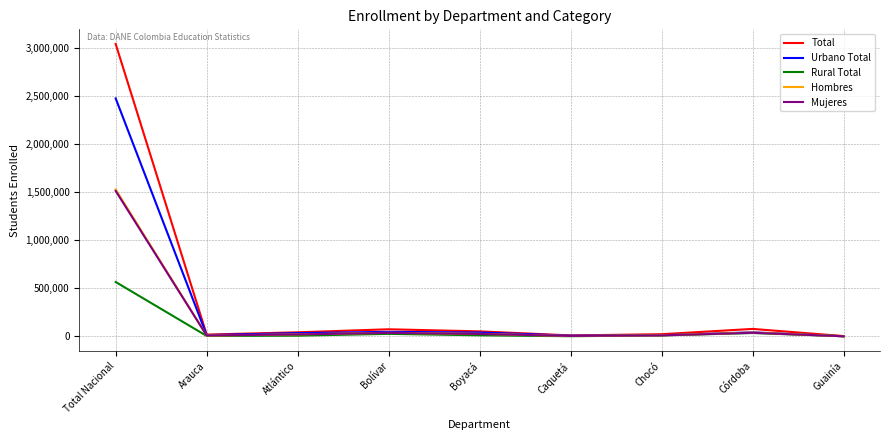

Where is Total nearest to the value 1521279?

Córdoba